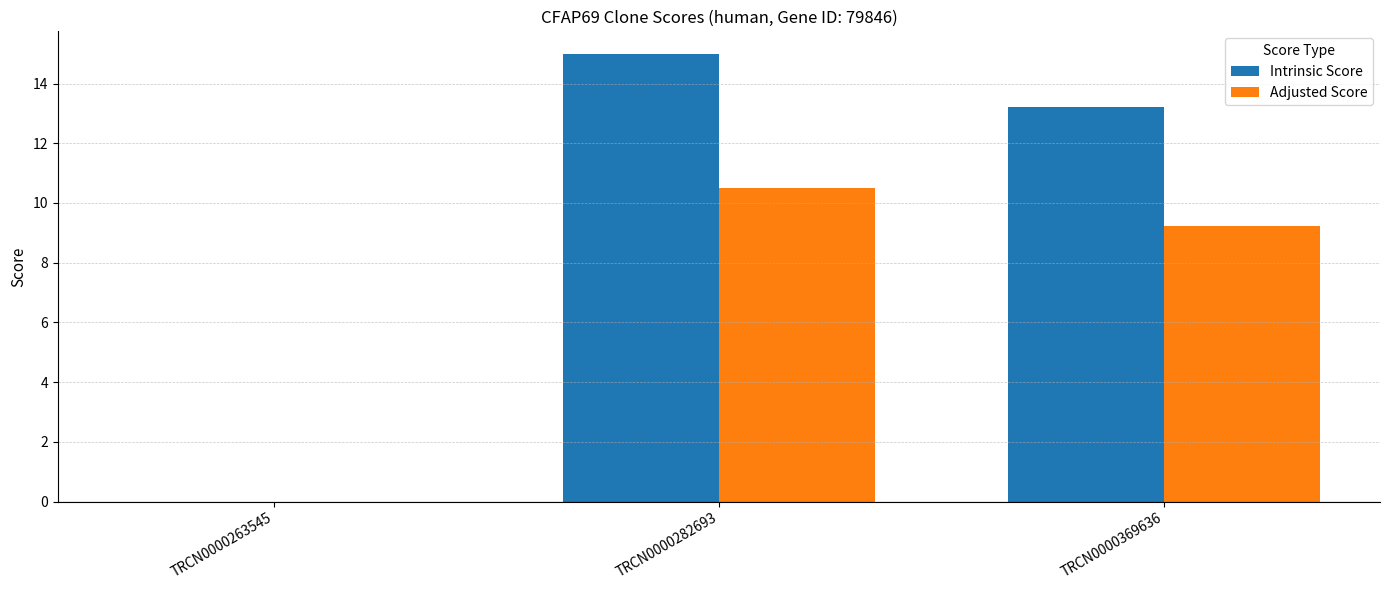

Between TRCN0000282693 and TRCN0000369636, which series saw the biggest shift?

Intrinsic Score